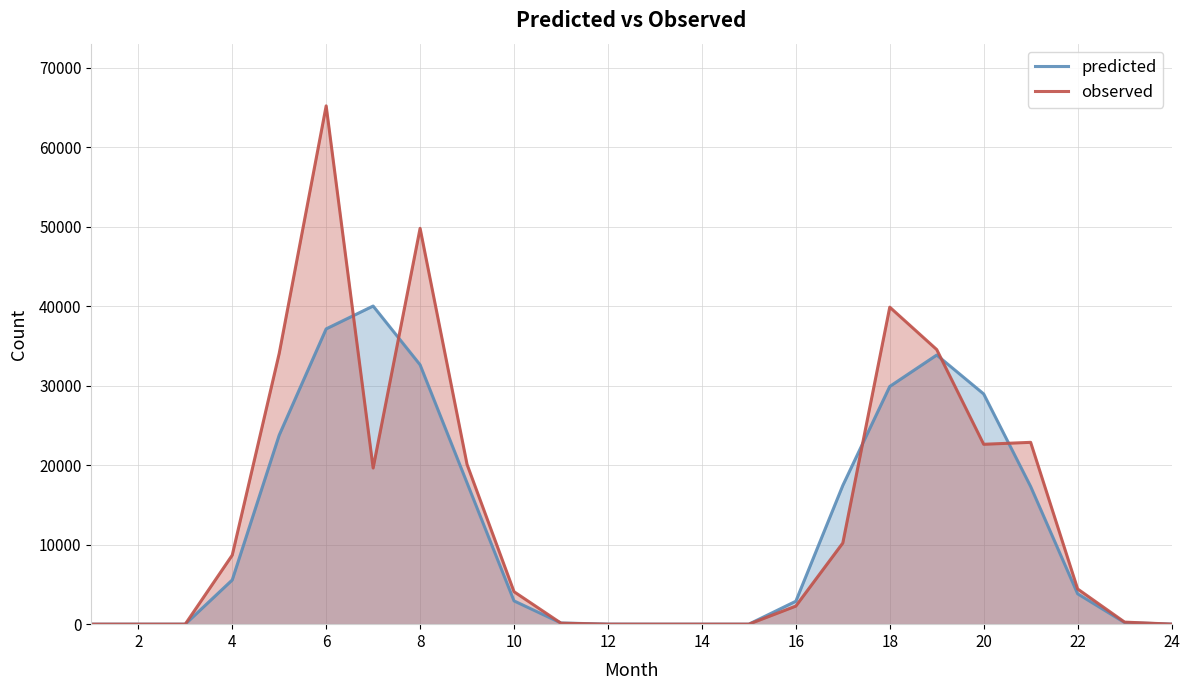

At which category is the sum across all series the highest?

6